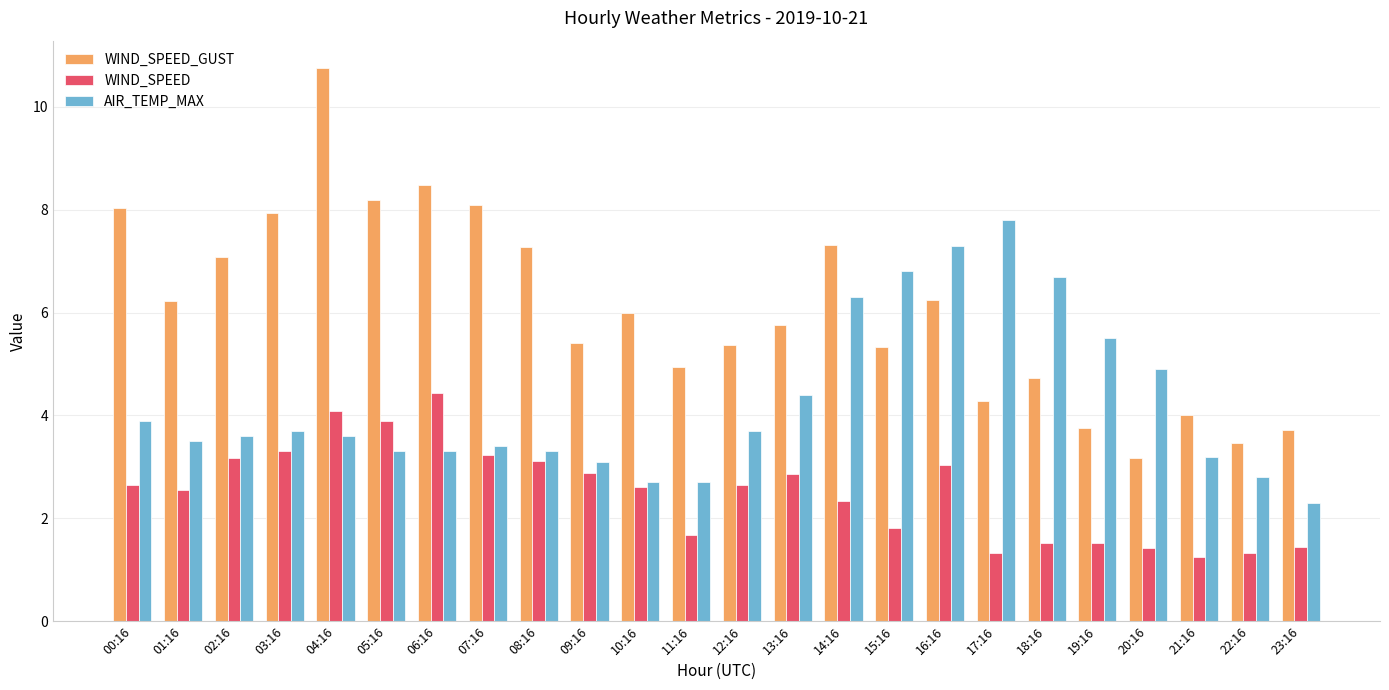

The value of WIND_SPEED_GUST at 03:16 is 7.9. True or false?

True